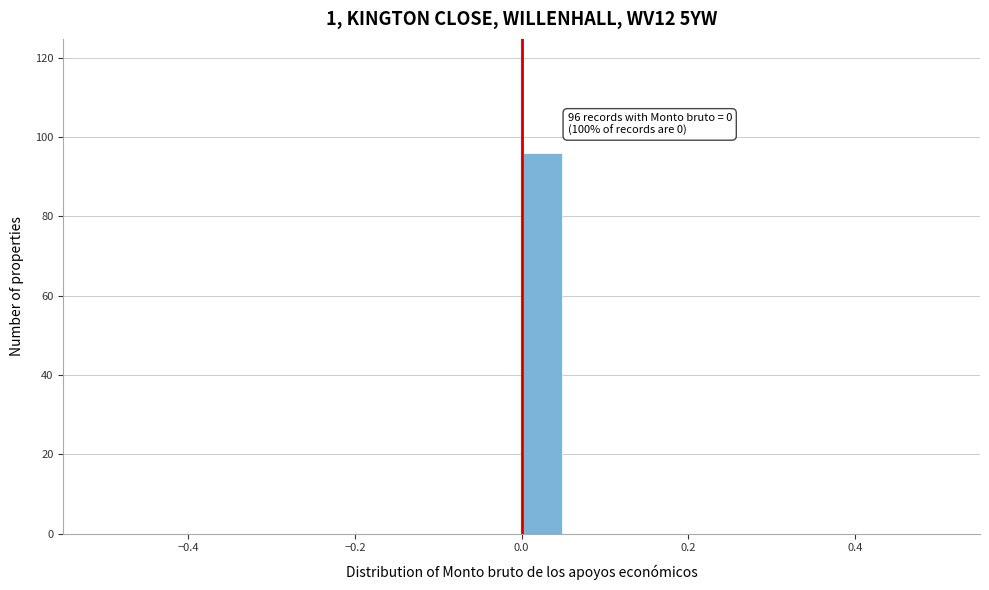

Read against the x-axis, roughly where is the centre of the tallest bar?

0.02